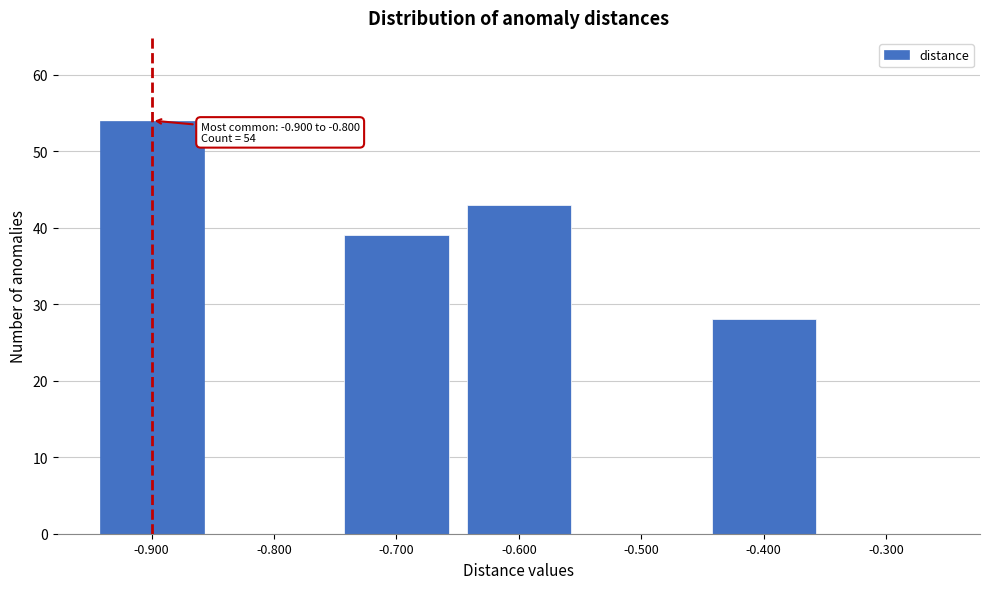

Reading left to right, transcribe all the data shown in this chart.

-0.900=54	-0.800=0	-0.700=39	-0.600=43	-0.500=0	-0.400=28	-0.300=0